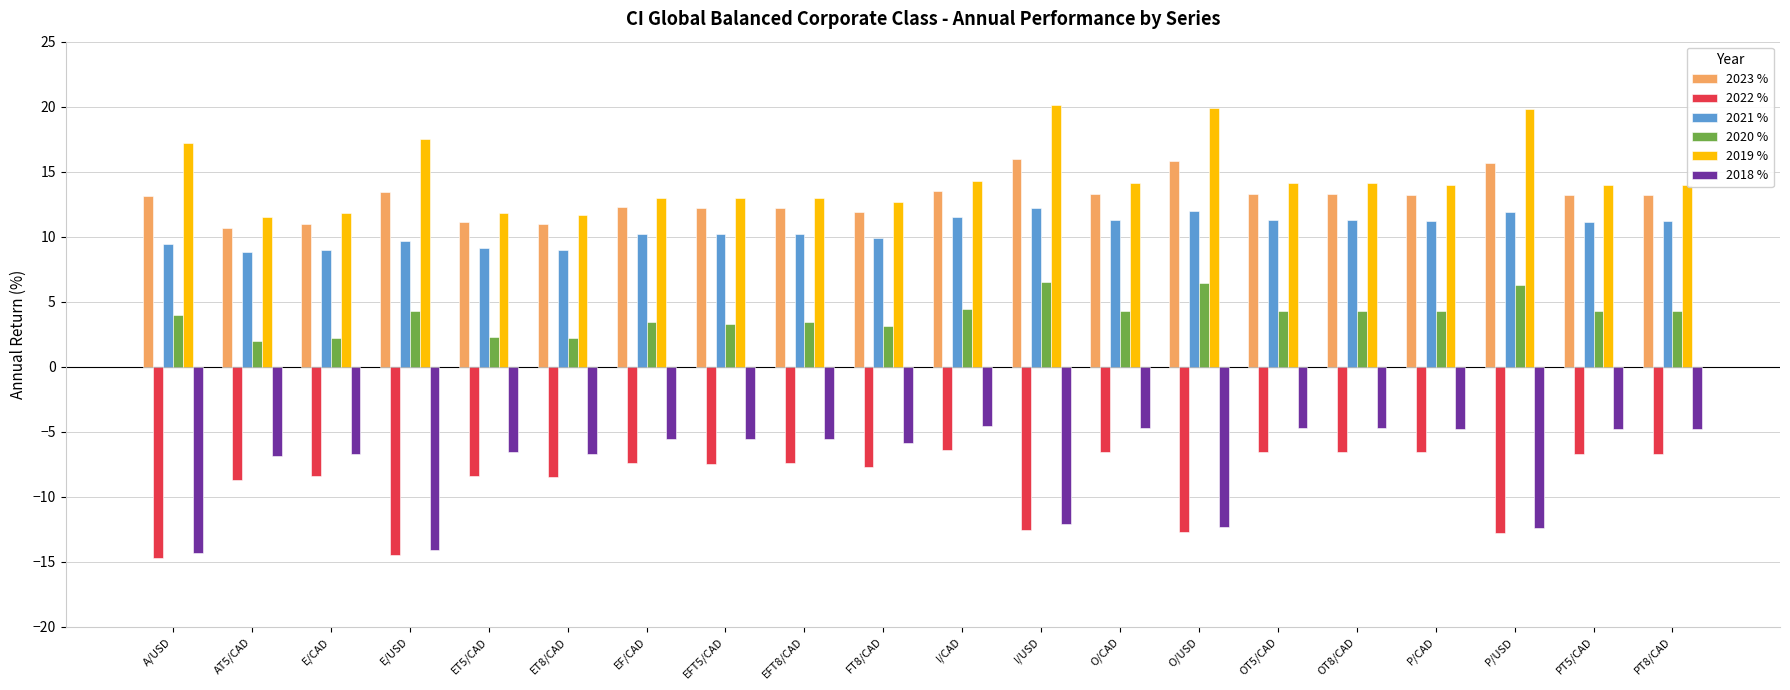

What is the total value across all series at O/USD?

29.1